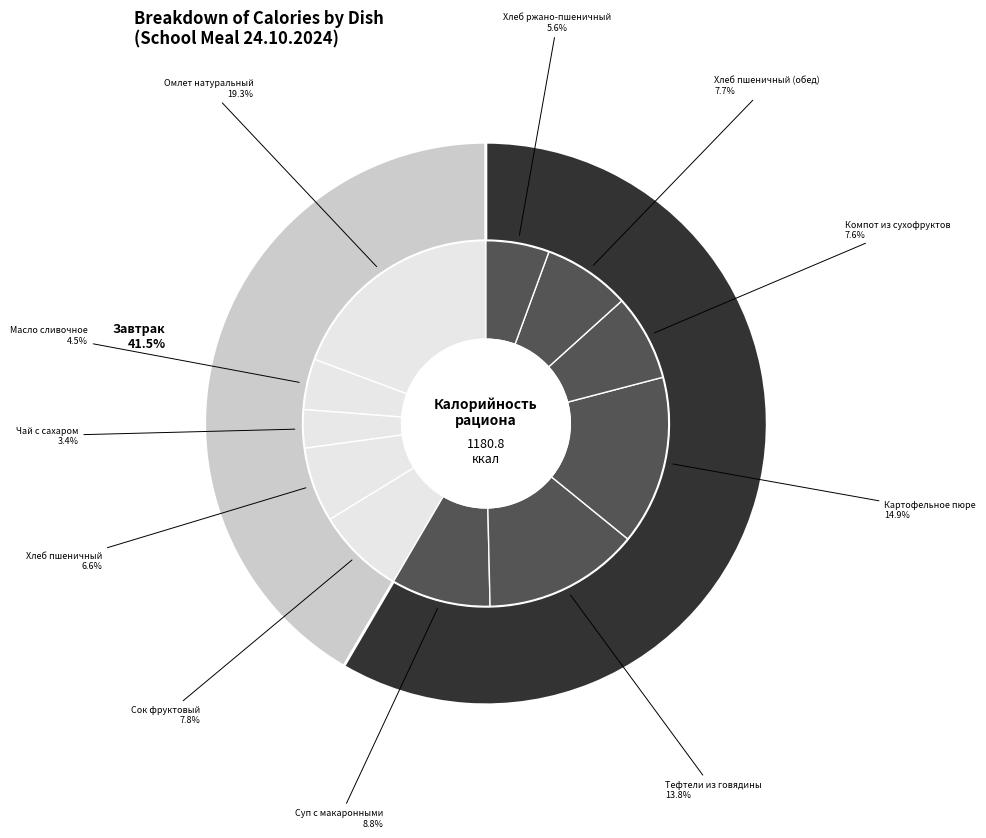

What percentage is NOT represented by Хлеб пшеничный?

93.4%